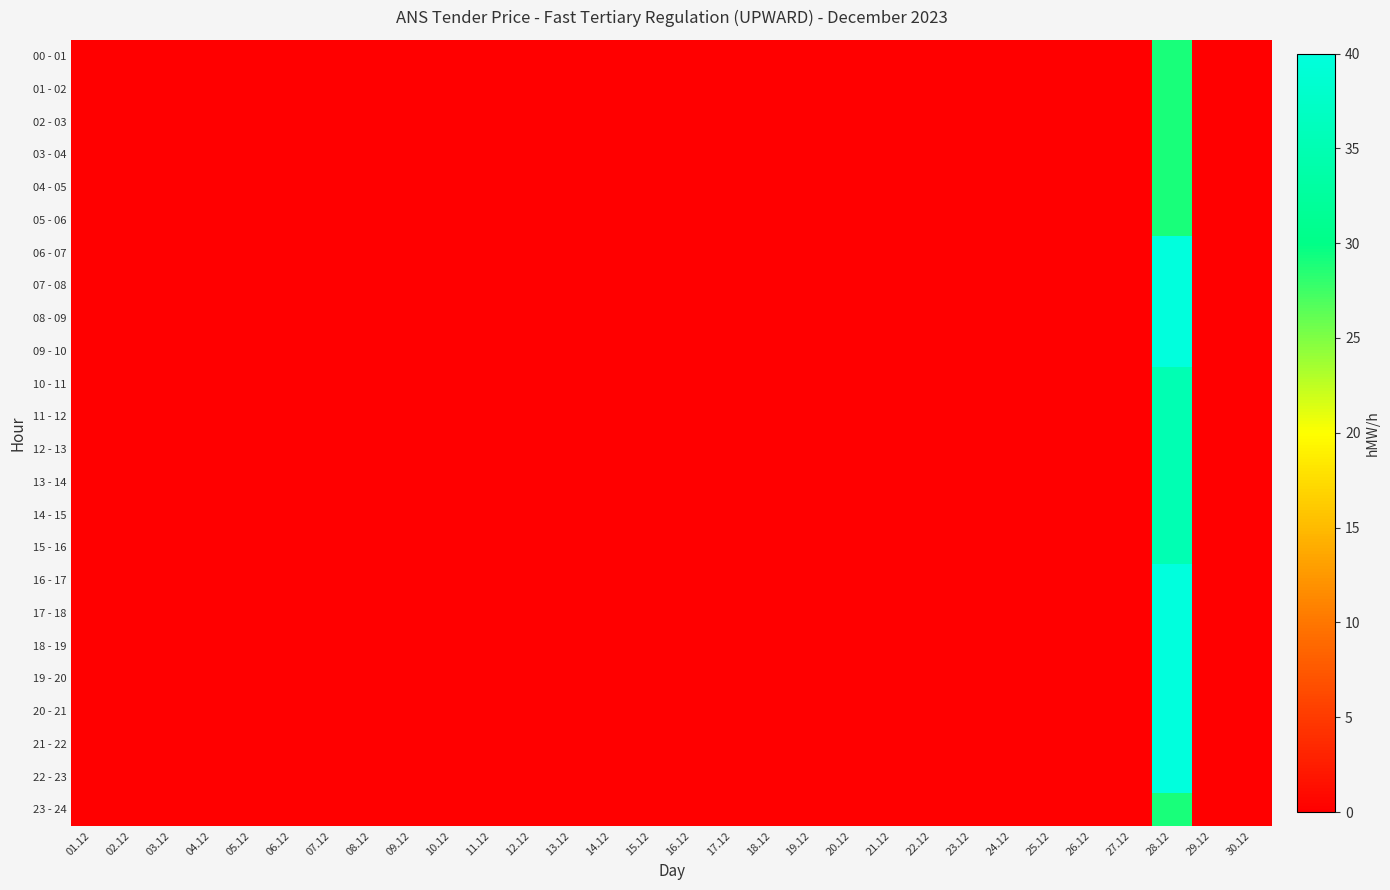

Which series has the largest range (max minus min)?

06 - 07